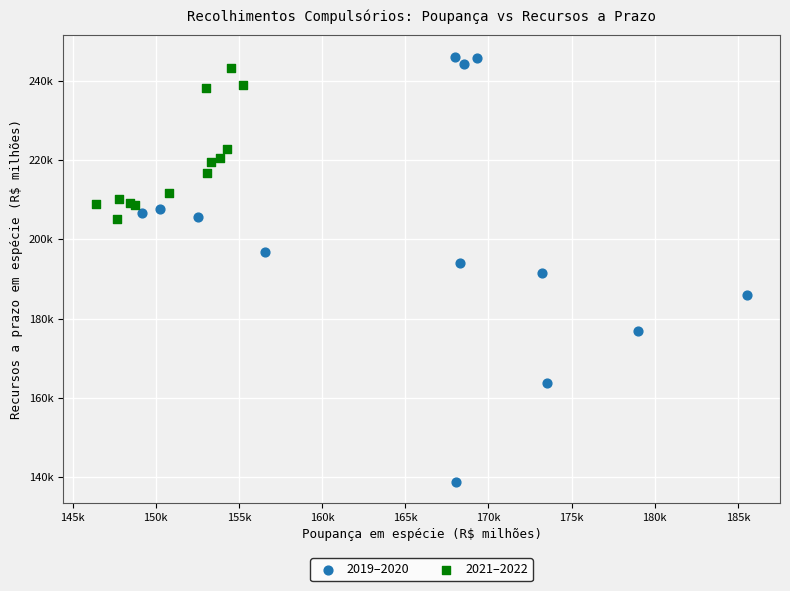

What are all the series names shown in the legend?

2019–2020, 2021–2022